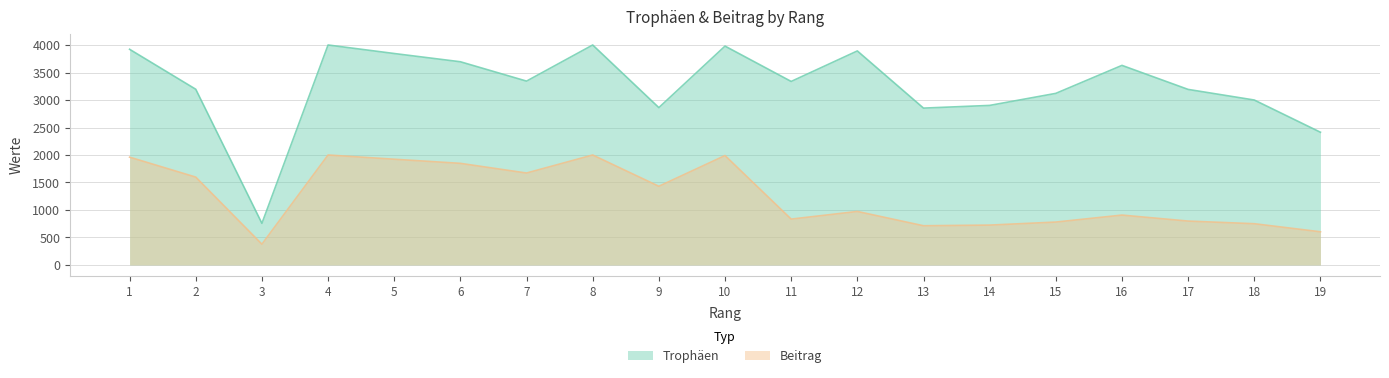

At how many categories does at least one series exceed 2827?

17